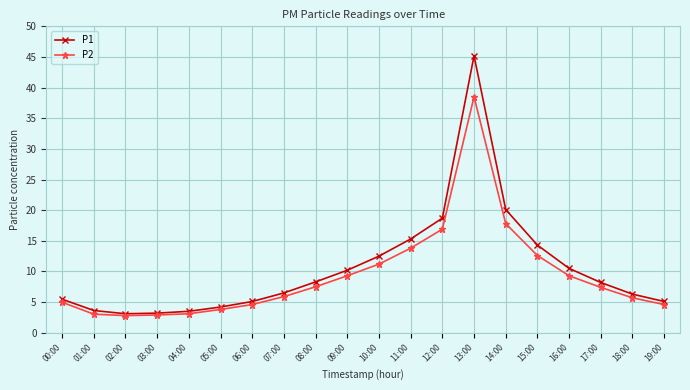

Which series has the widest spread of values?

P1